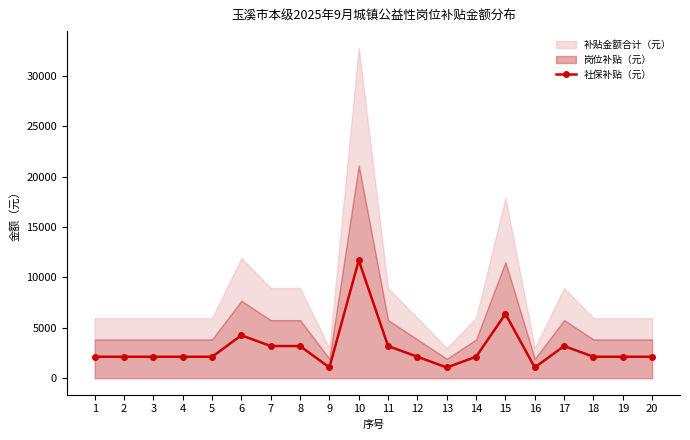

Is it true that the value at 20 is 2127.2?

True